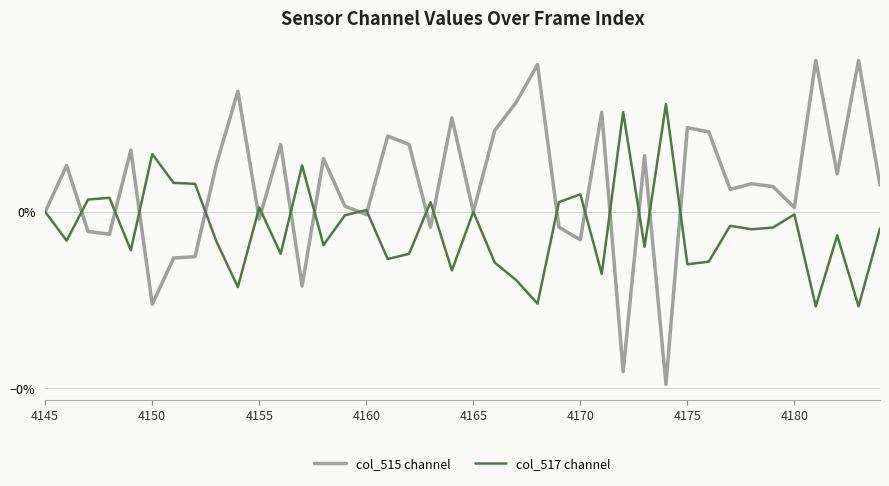

How many positive values does the col_515 channel series have?

25